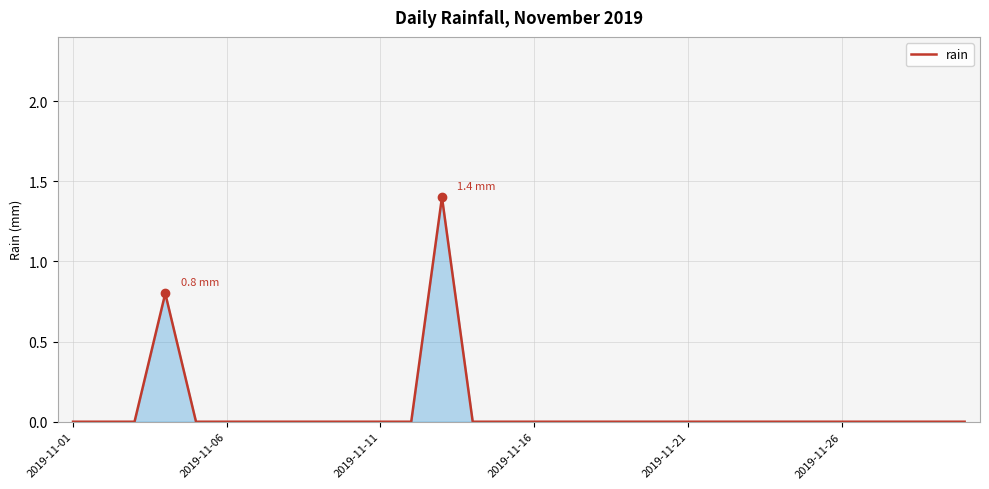

Count the number of categories in the chart.

30